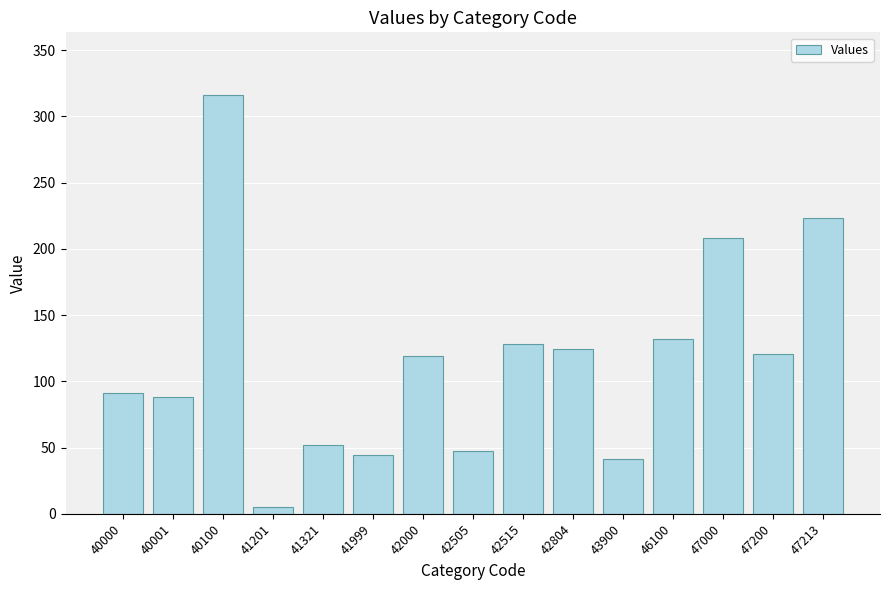

Which label corresponds to the largest value in the chart?

40100